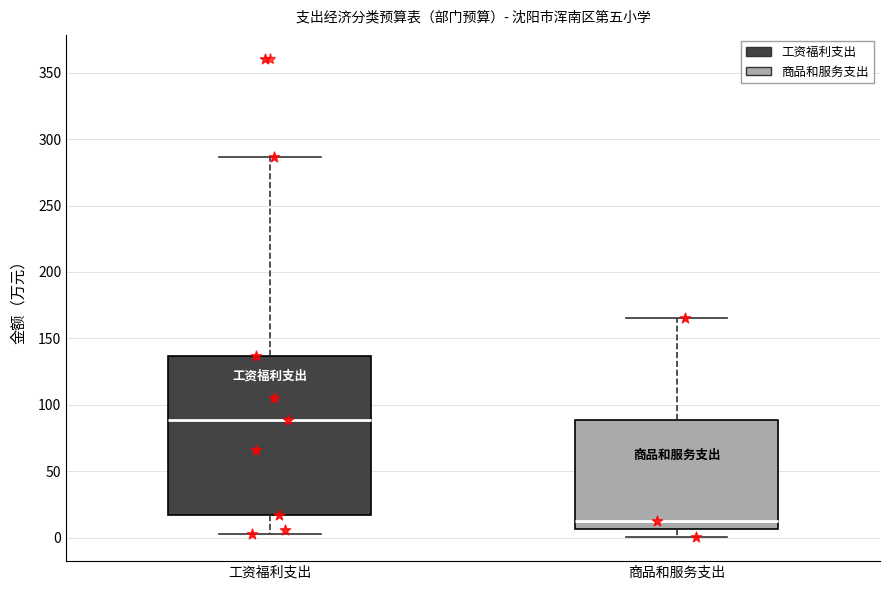

Reading left to right, read every box against the y-axis: the position of its median line, the range the box covers, and the ends of its whiskers. The values are not printed on the chart, so give them approximately, as read against the axis.

工资福利支出: median 90, box 15 to 135, whiskers 5 to 285
商品和服务支出: median 10, box 5 to 90, whiskers 0 to 165